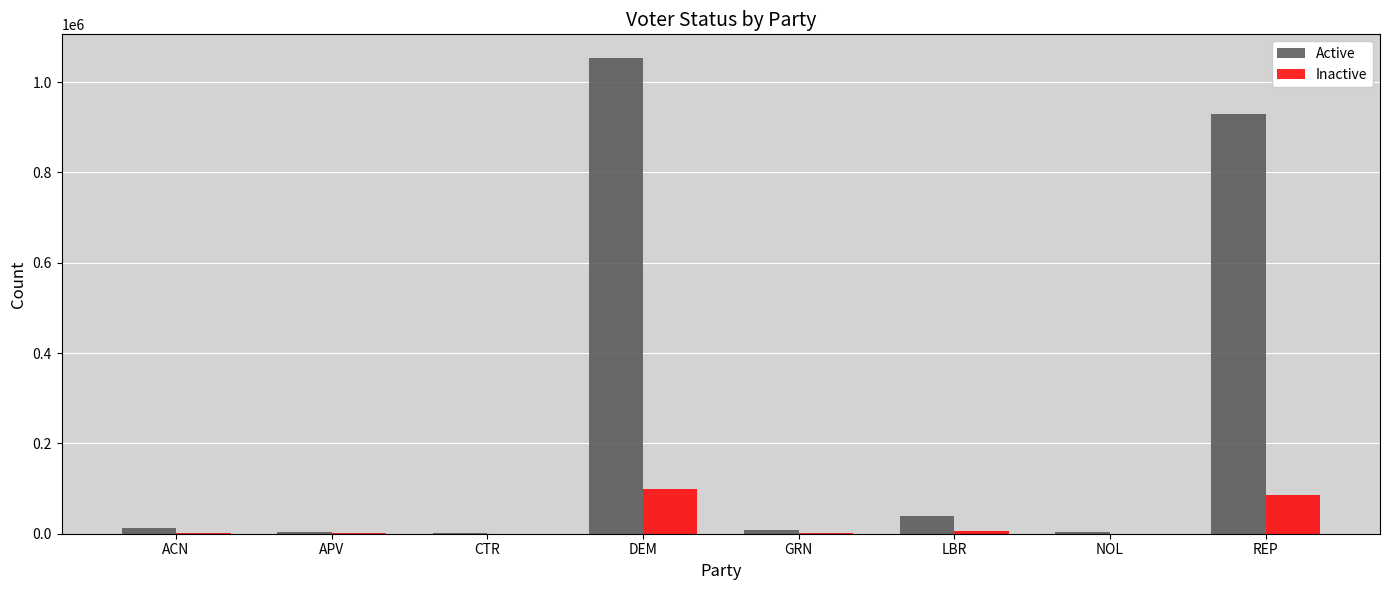

Where is Active nearest to the value 527086?

REP